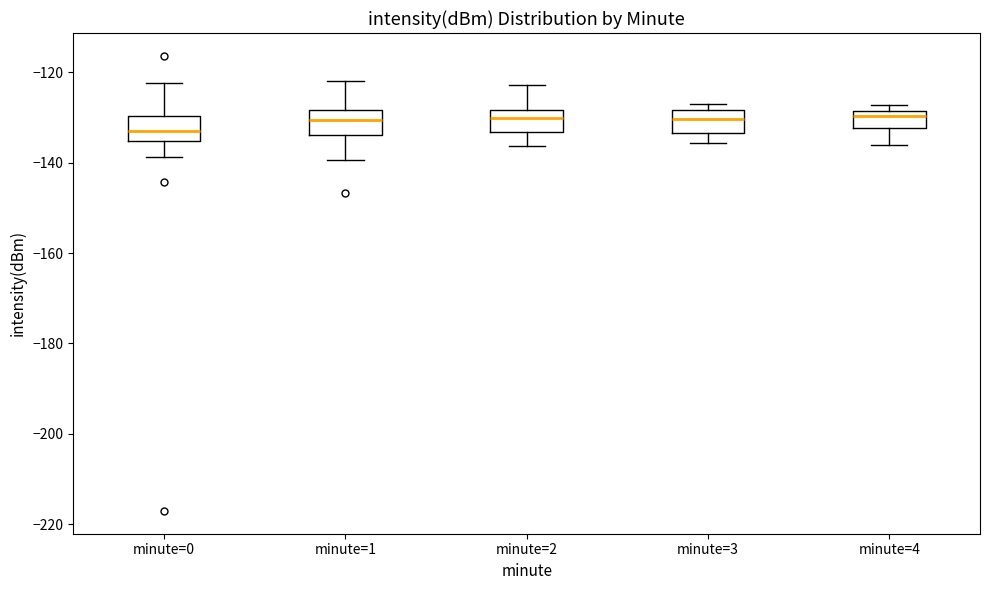

Which box's median line is the lowest?

minute=0